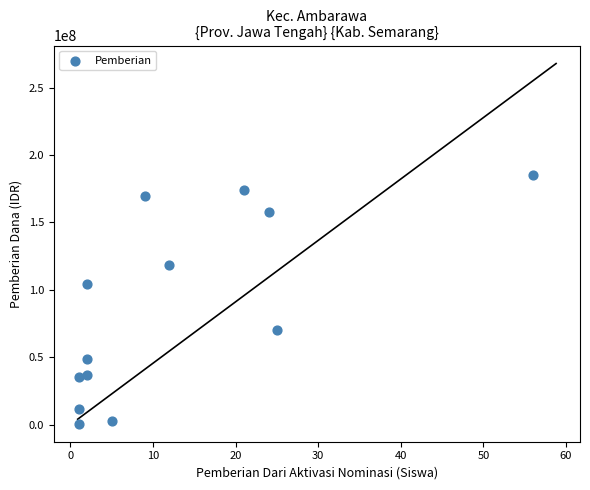

What is the range of Y values (max minus min)?

184500000